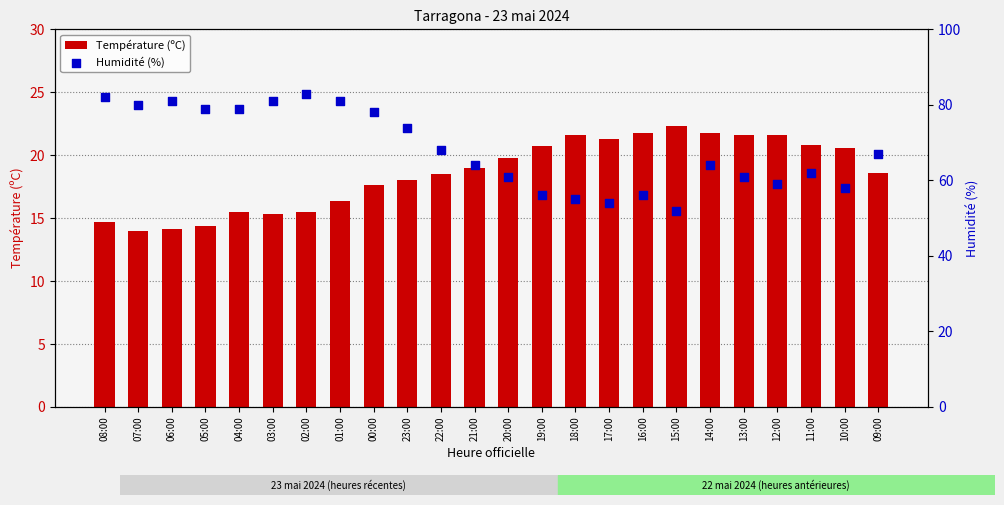

Which series has the widest spread of Y values?

Humidité (%)